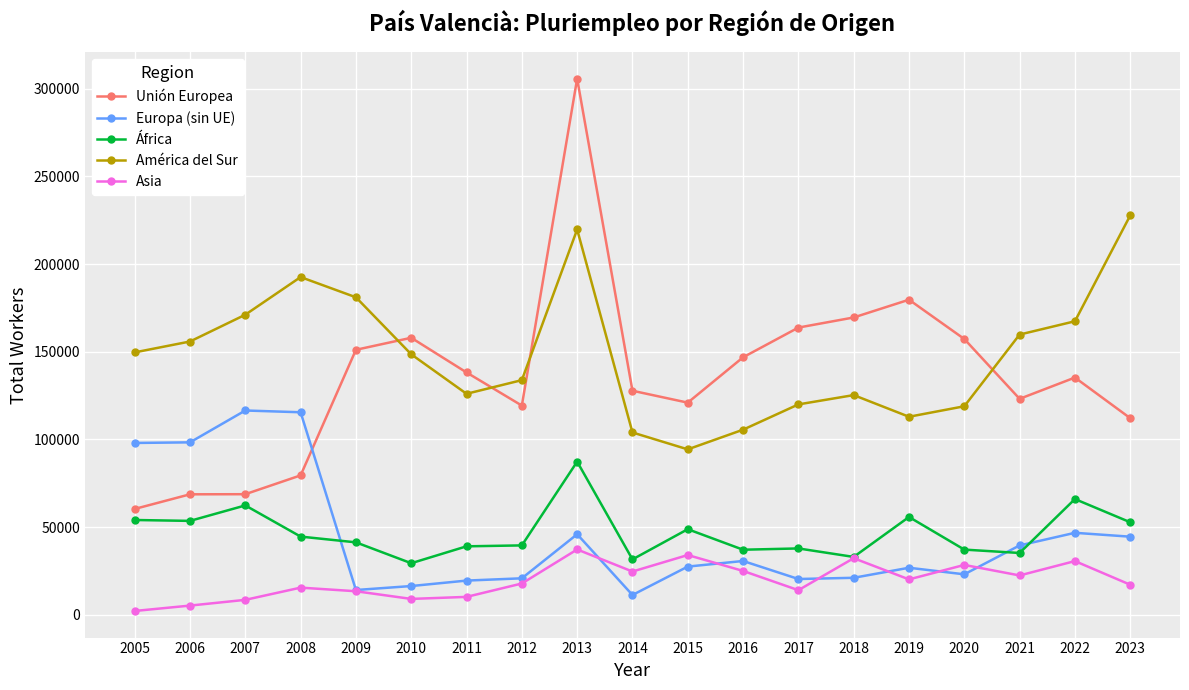

What is the minimum value for África?

29344